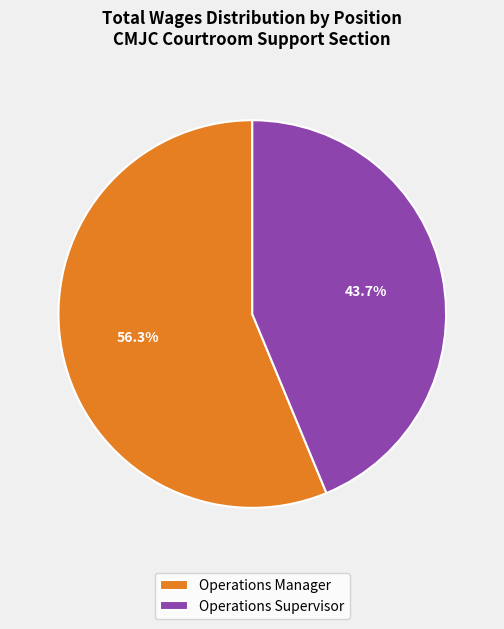

To the nearest percent, what percentage of the pie is Operations Manager?

56%